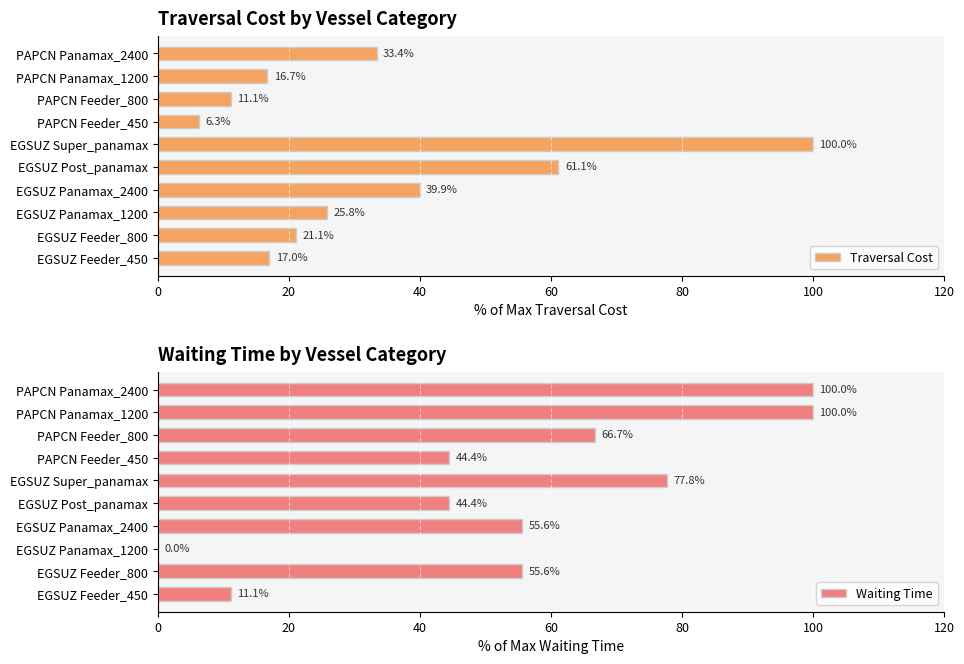

True or false: Traversal Cost has a value of 16.7 at PAPCN Panamax_1200.

True